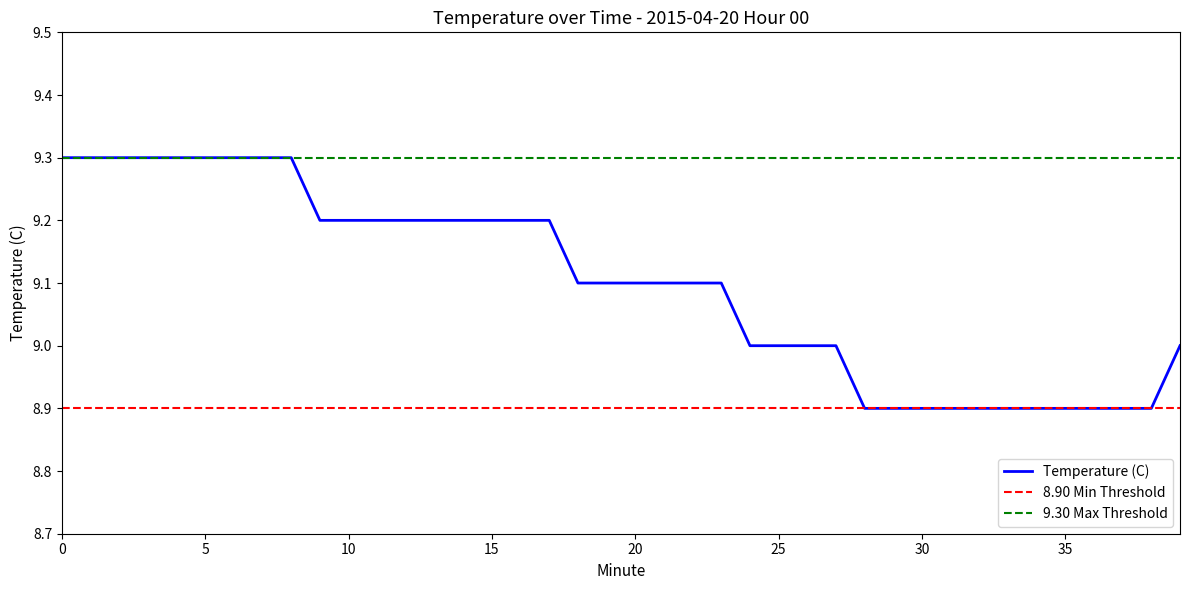

Does the chart display data point markers on the line(s)?

No